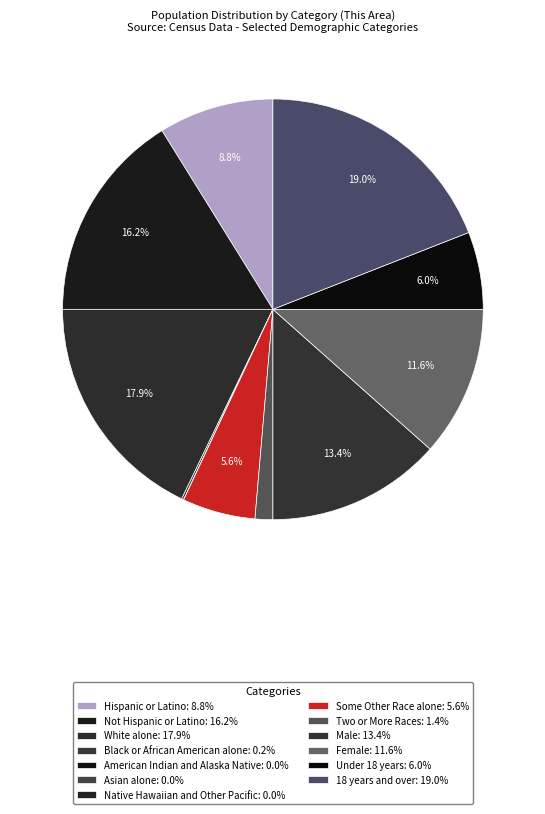

What is the smallest slice in the pie chart?

American Indian and Alaska Native